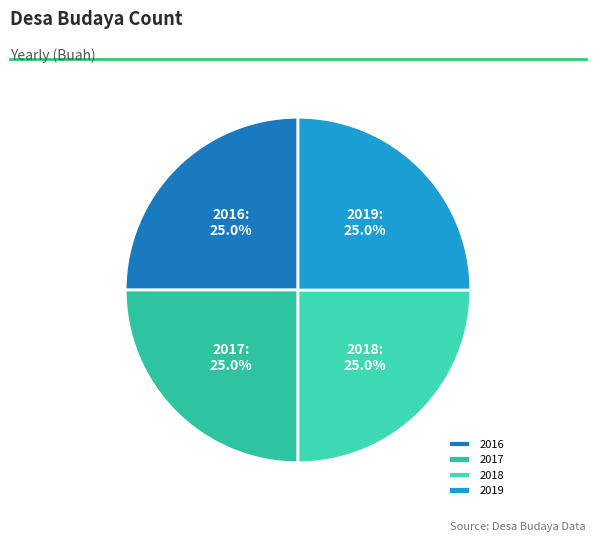

How many segments does this pie chart have?

4